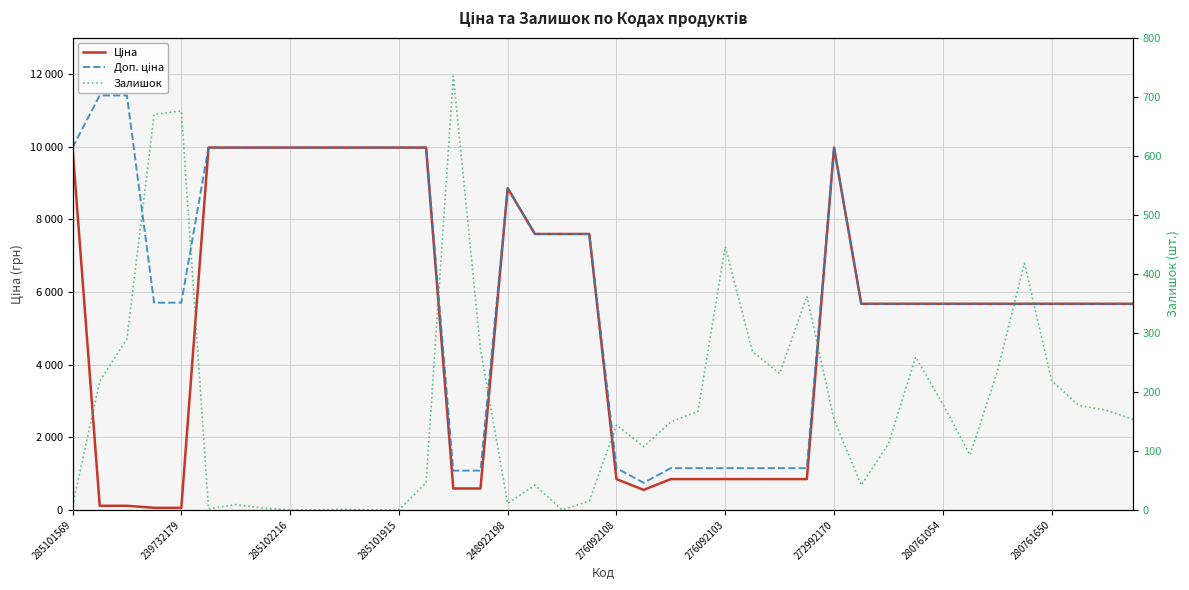

What are all the series names shown in the legend?

Ціна, Доп. ціна, Залишок